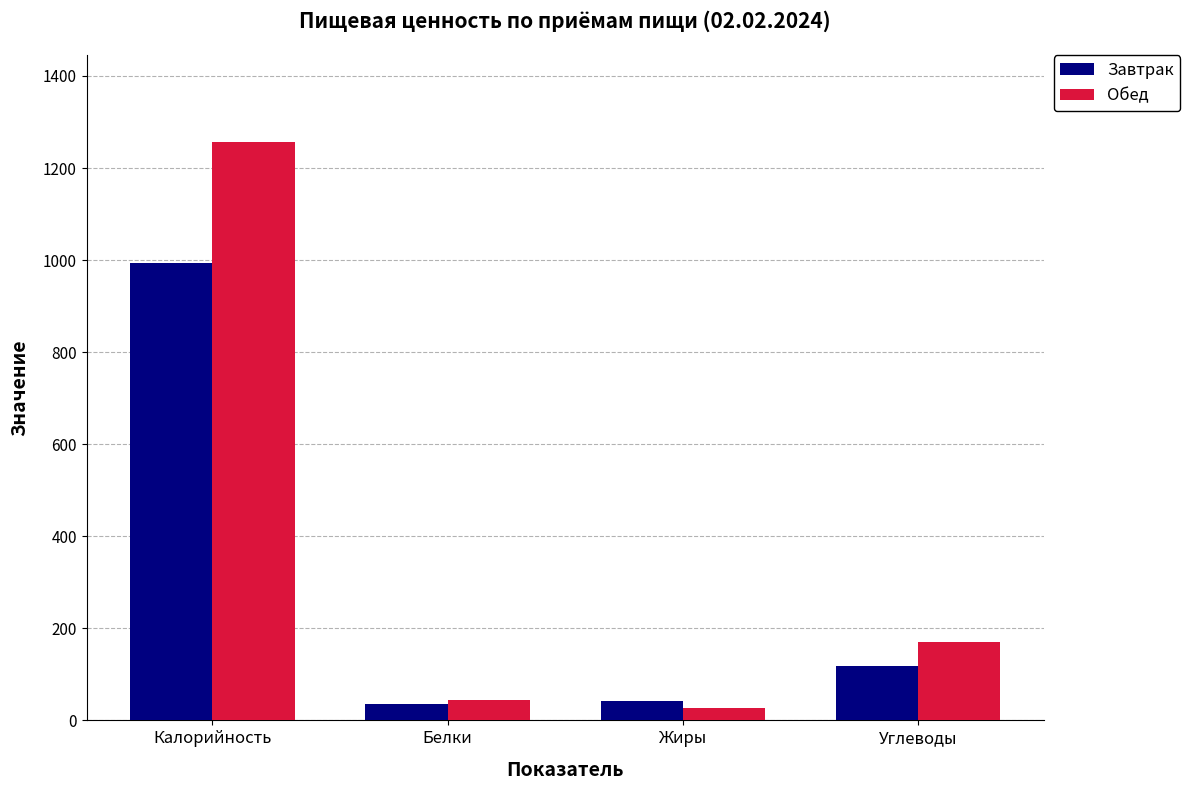

How many groups of bars are there?

4